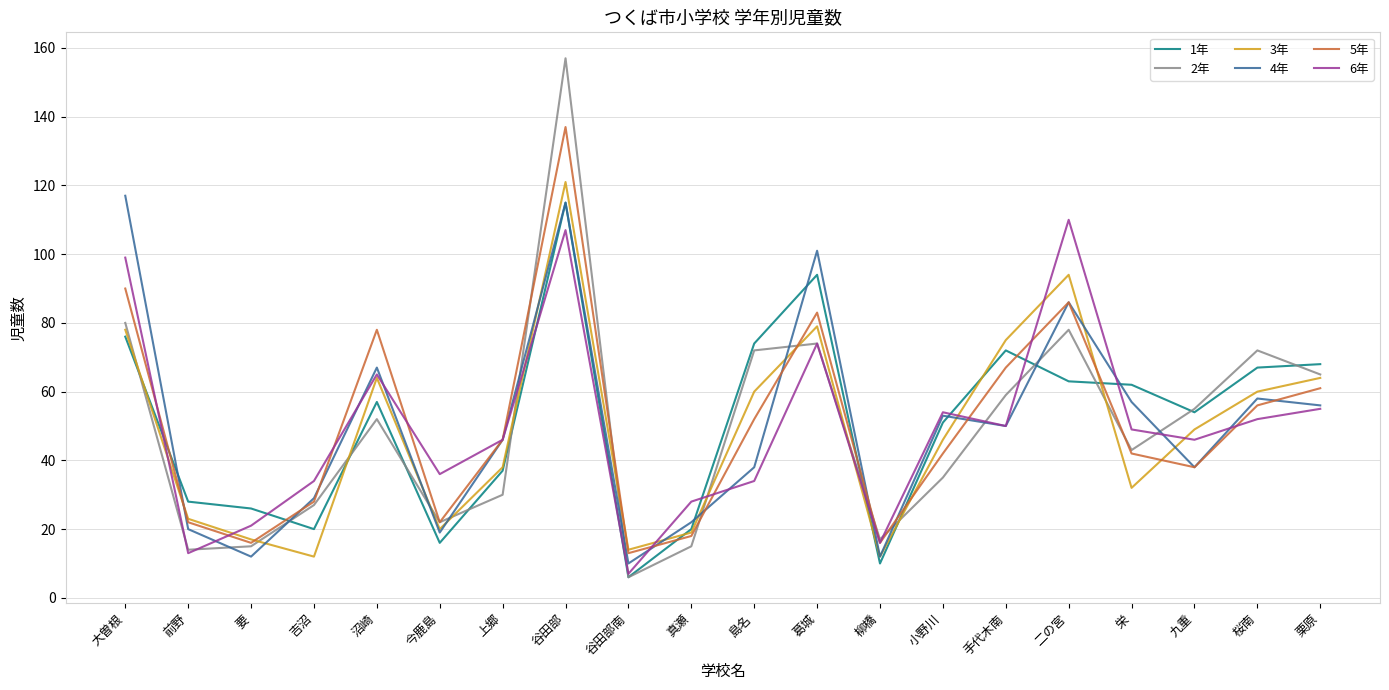

The value of 1年 at 上郷 is 53. True or false?

False